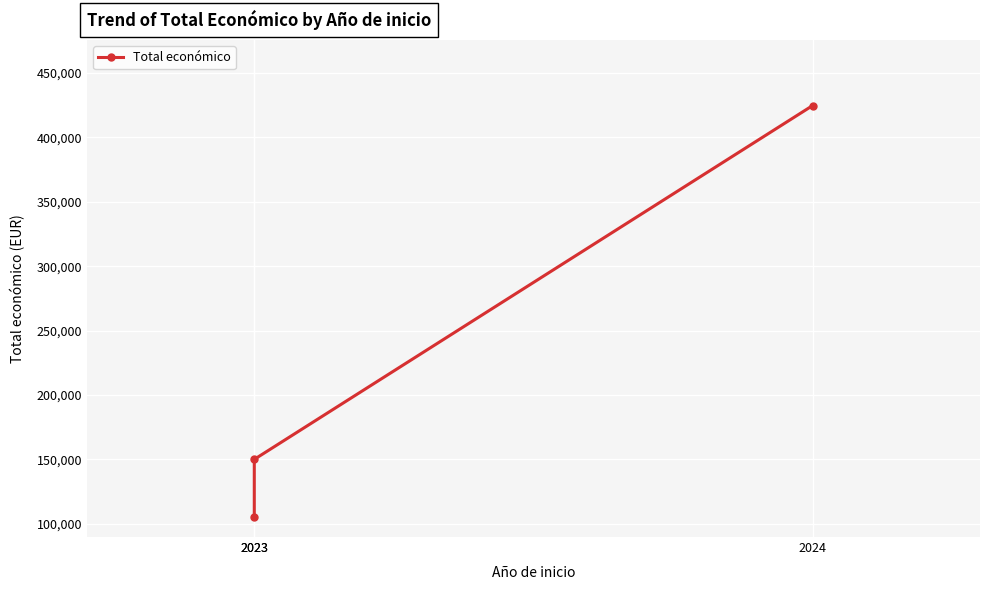

Reading left to right, extract all data points from this chart.

105516	150000	424720